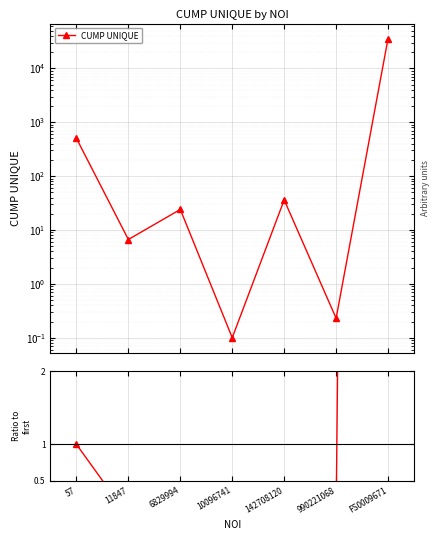

Which series has the largest total across all categories?

CUMP UNIQUE